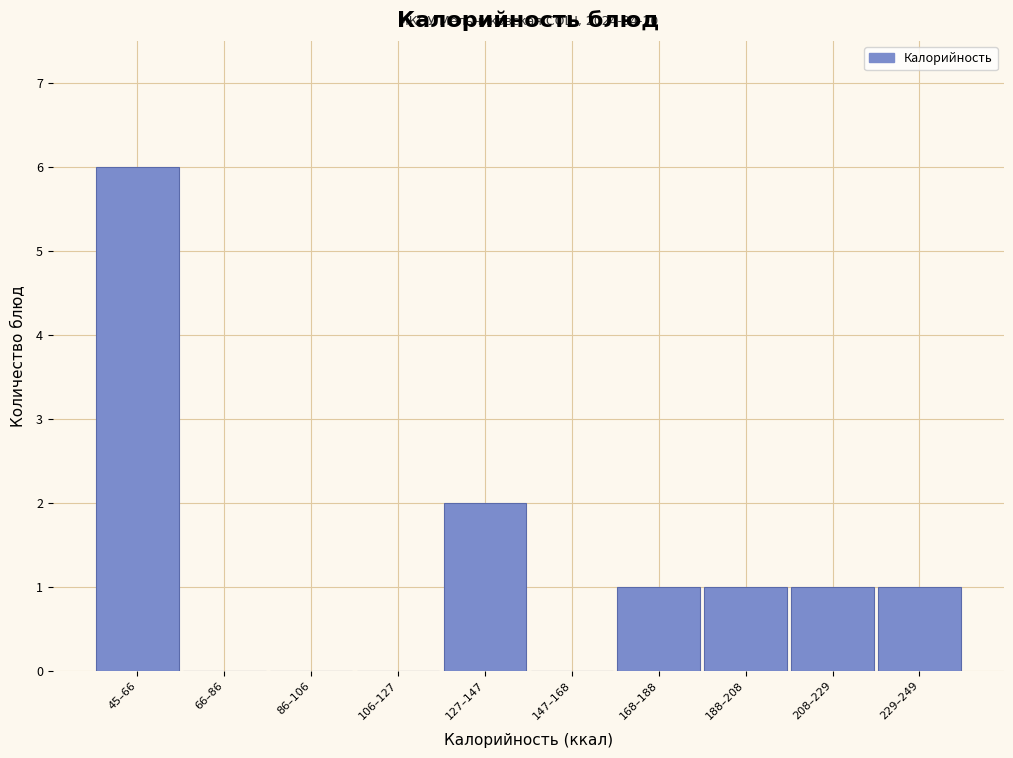

Reading left to right, list all the values displayed in this chart.

45–66=6	66–86=0	86–106=0	106–127=0	127–147=2	147–168=0	168–188=1	188–208=1	208–229=1	229–249=1